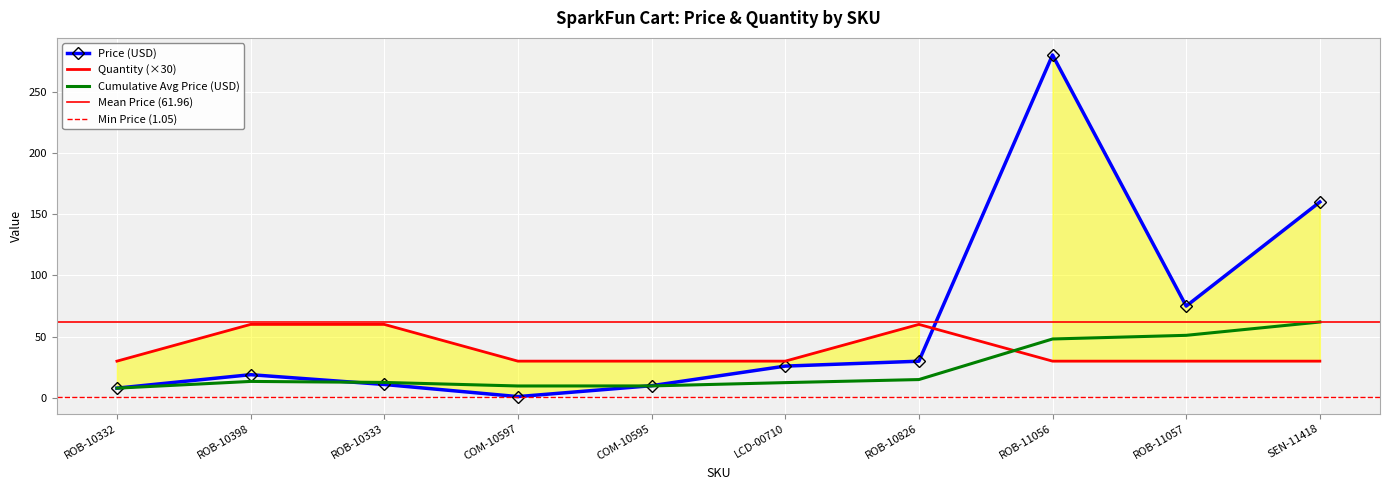

Is this an area chart (filled region under the line)?

No